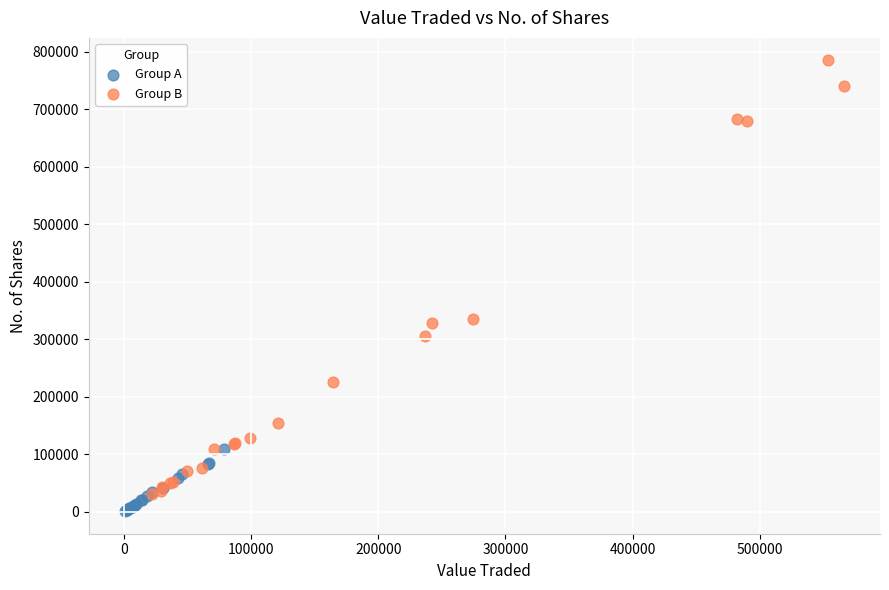

Which series has the largest Y range (max minus min)?

Group B